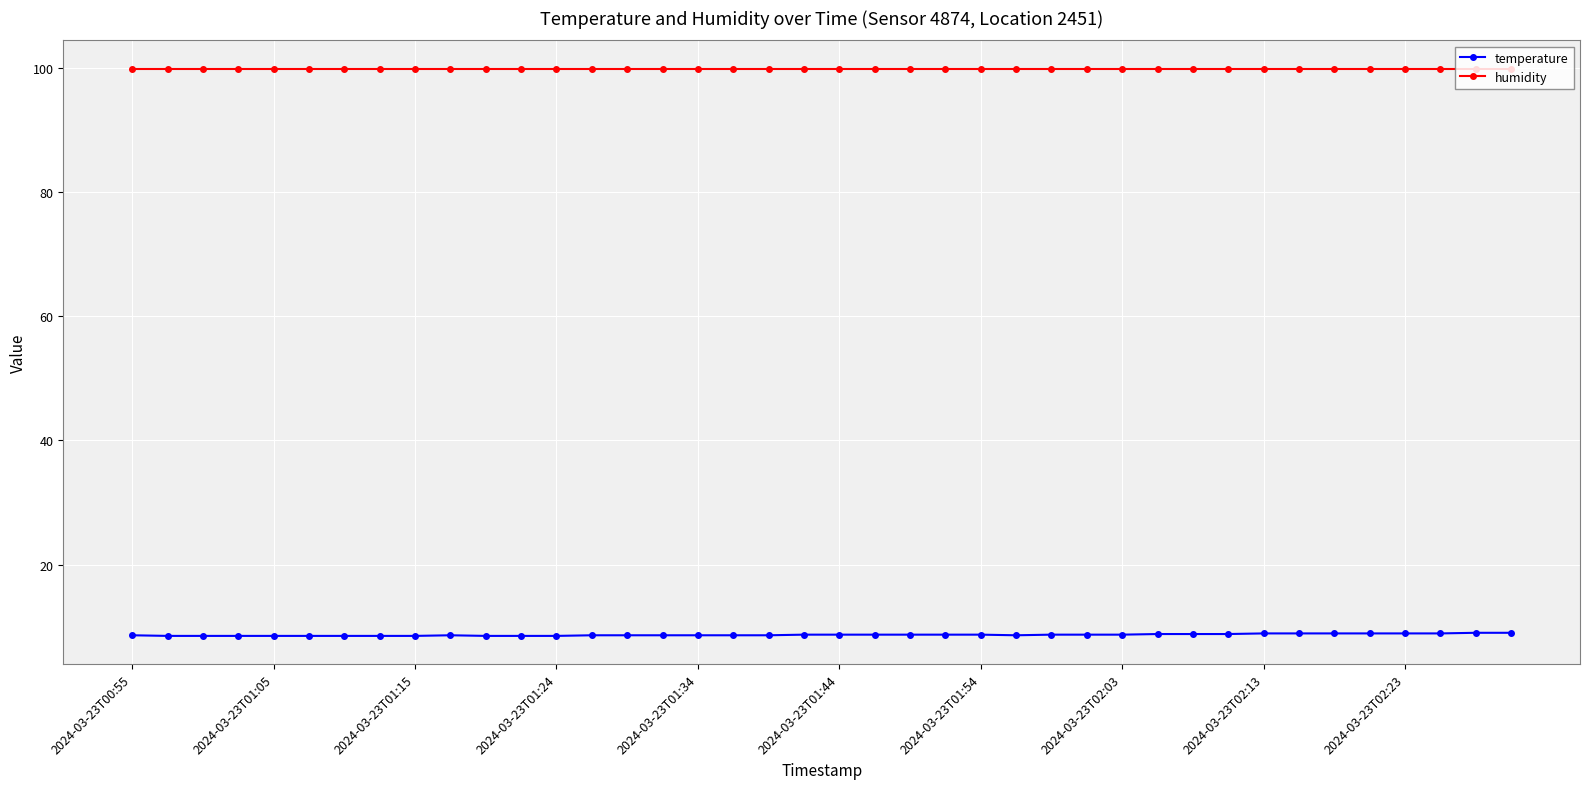

True or false: humidity and temperature intersect in this chart.

False